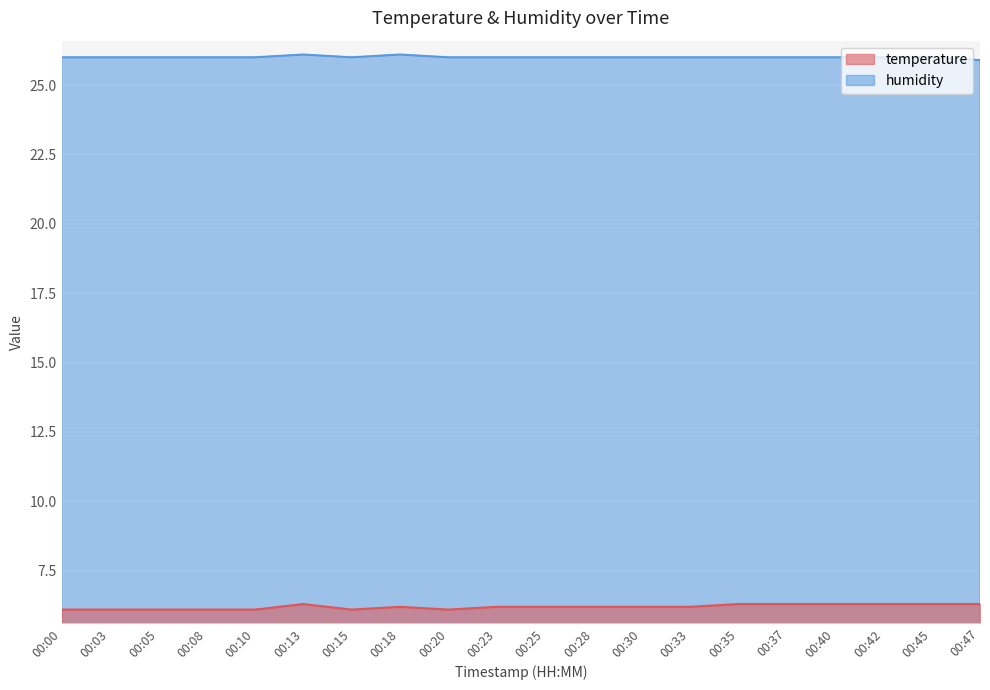

Rank the categories by humidity value from lowest to highest.

00:47, 00:00, 00:03, 00:05, 00:08, 00:10, 00:15, 00:20, 00:23, 00:25, 00:28, 00:30, 00:33, 00:35, 00:37, 00:40, 00:42, 00:45, 00:13, 00:18